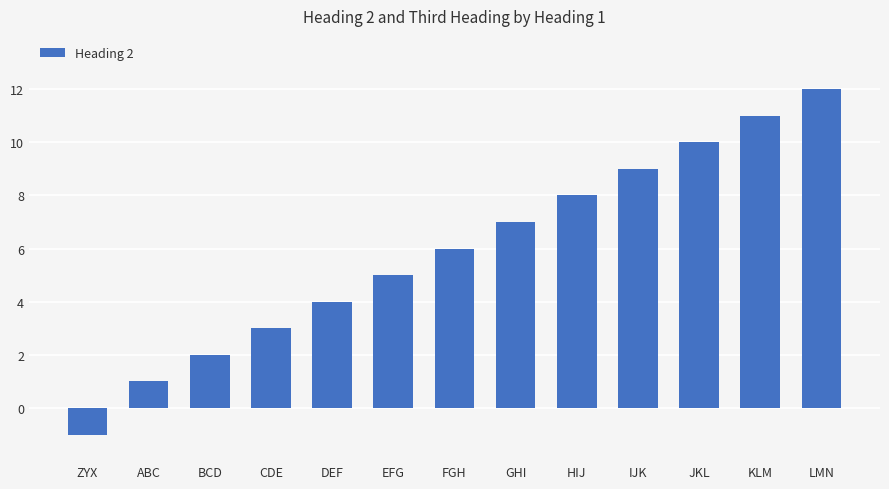

How many data points does each series have?

13